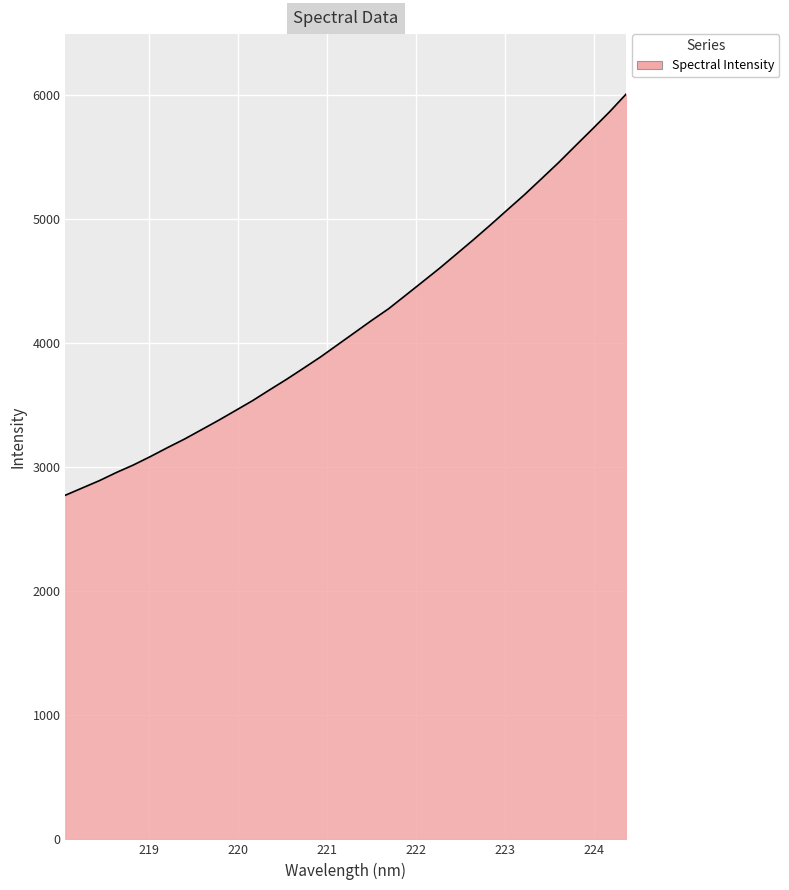

What is the difference between the maximum and minimum values?

3235.8